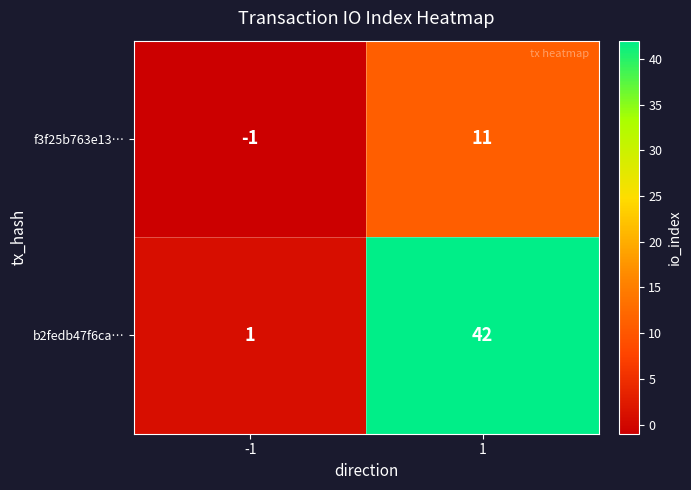

The f3f25b763e13… series shows -1 at -1. True or false?

True